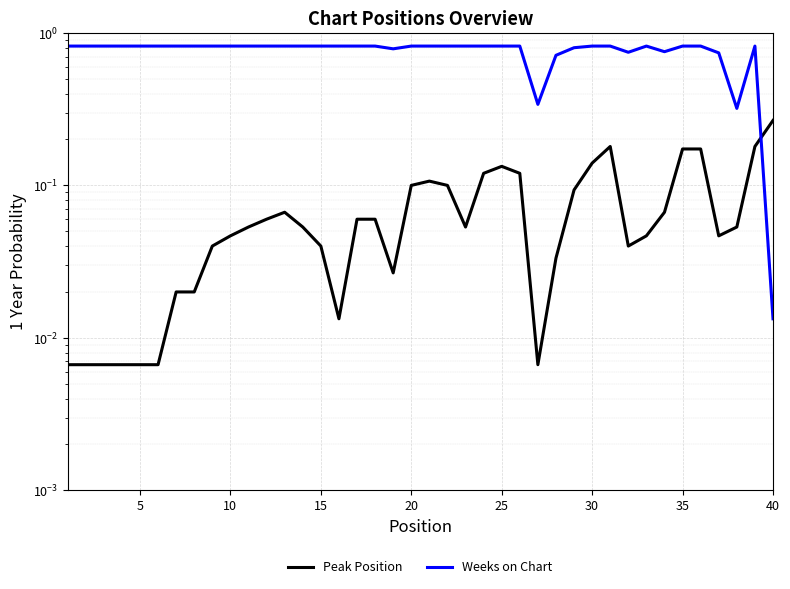

Is this an area chart (filled region under the line)?

No